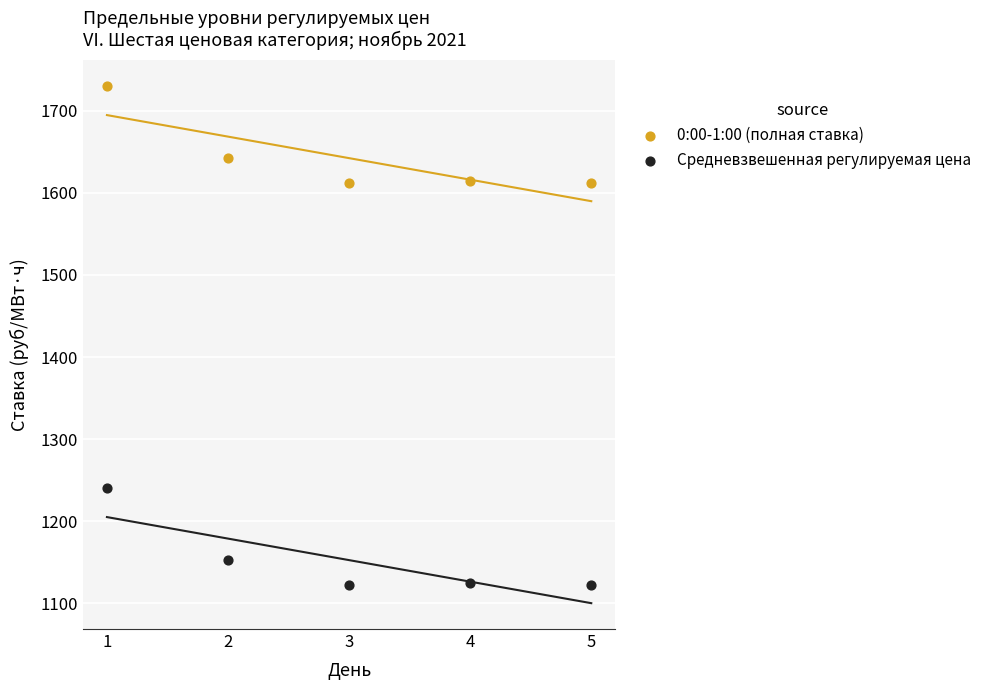

Which series reaches the minimum Y coordinate?

Средневзвешенная регулируемая цена